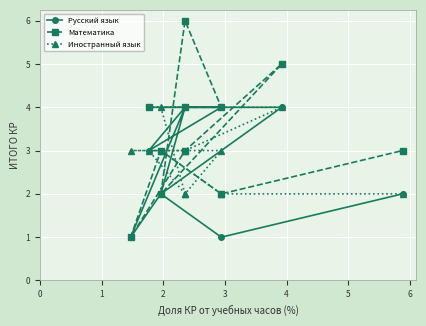

Where do Математика and Иностранный язык first cross each other?

2 and 3